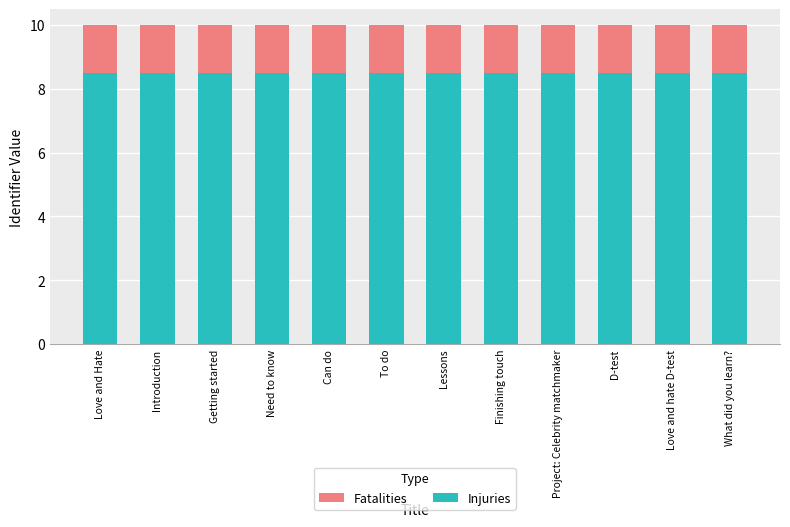

Reading left to right, transcribe the values for Injuries.

Love and Hate=8.5	Introduction=8.5	Getting started=8.5	Need to know=8.5	Can do=8.5	To do=8.5	Lessons=8.5	Finishing touch=8.5	Project: Celebrity matchmaker=8.5	D-test=8.5	Love and hate D-test=8.5	What did you learn?=8.5